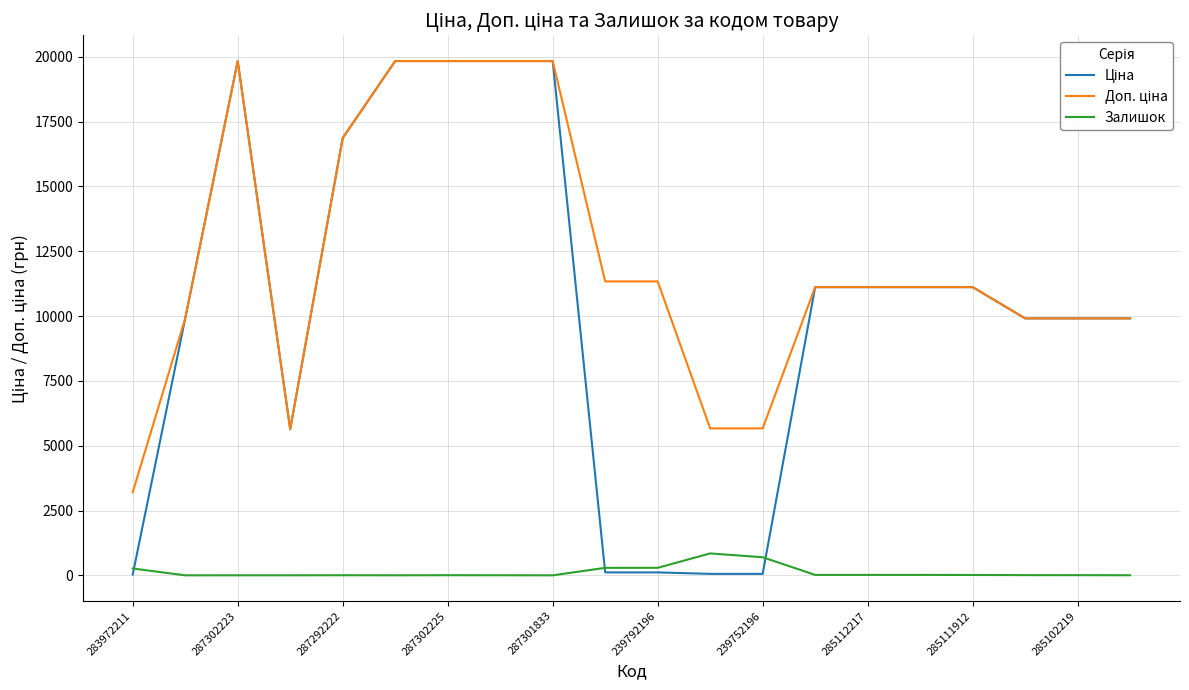

What is the maximum value shown in the chart?

19831.1